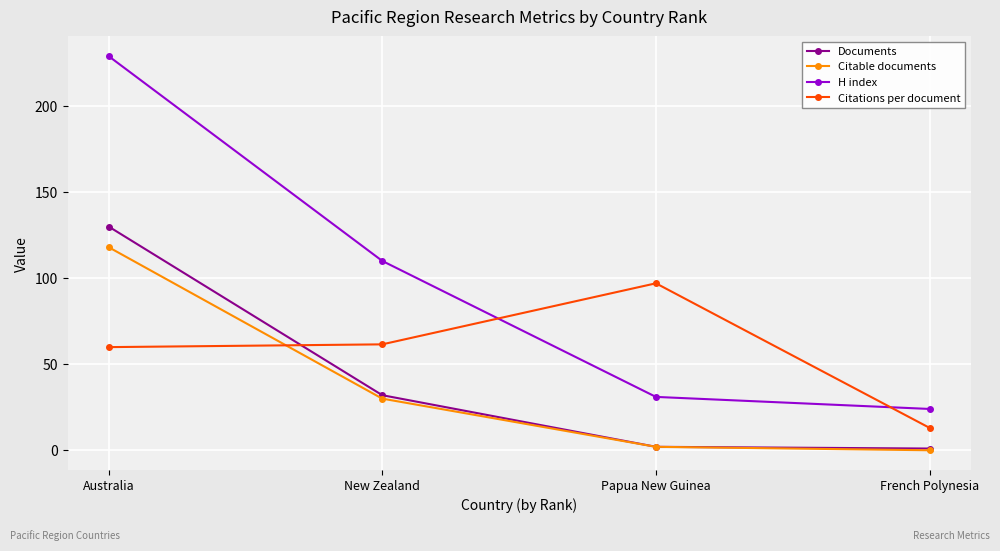

Which series changed the most between Australia and Papua New Guinea?

H index